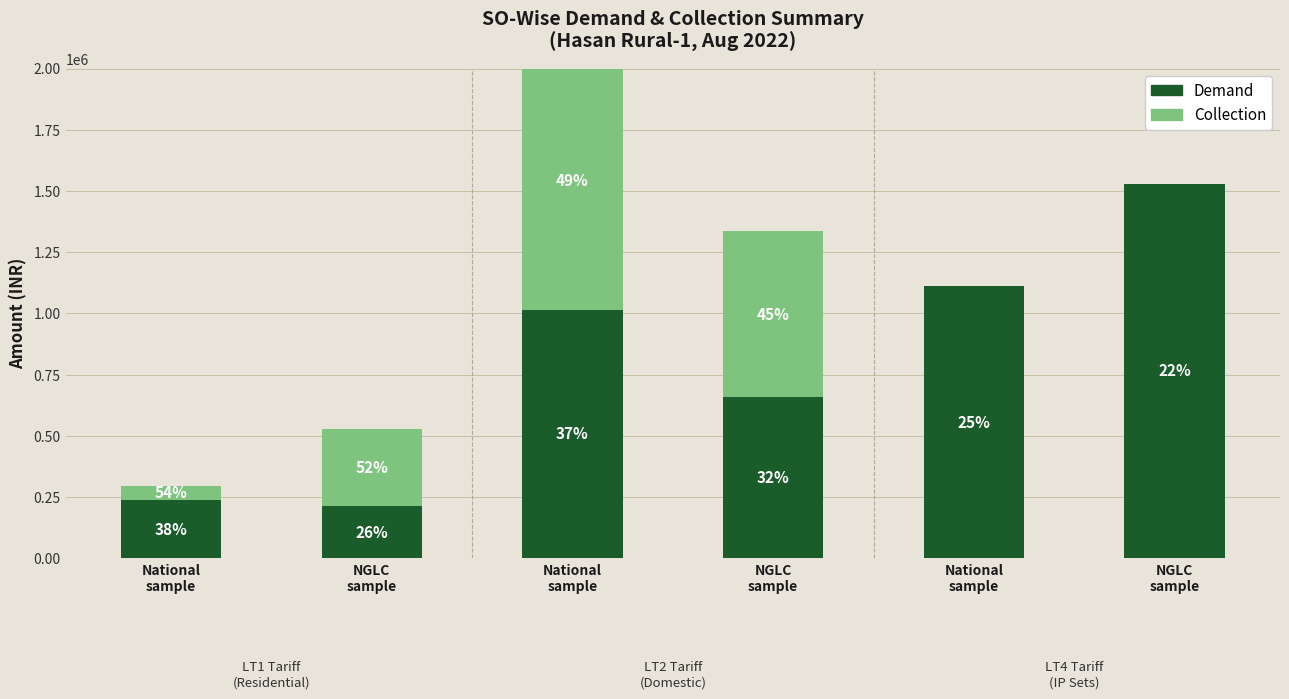

At which category is the sum across all series the highest?

National
sample